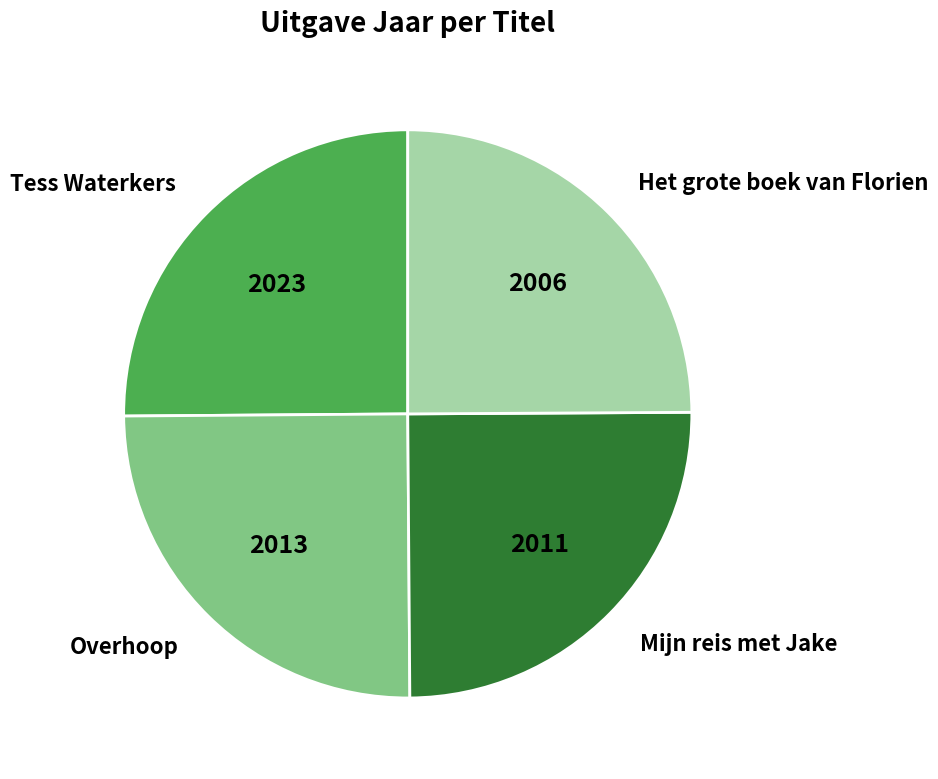

Approximately how many times larger is the value at Tess Waterkers compared to Overhoop?

1.0